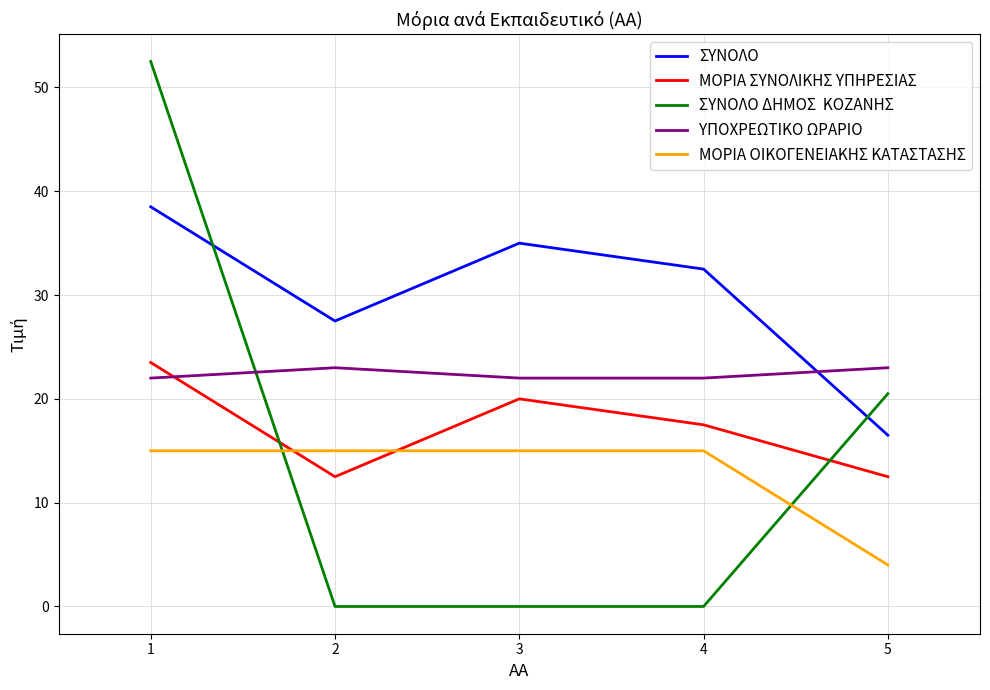

What is the difference between the highest and lowest values at 4?

32.5